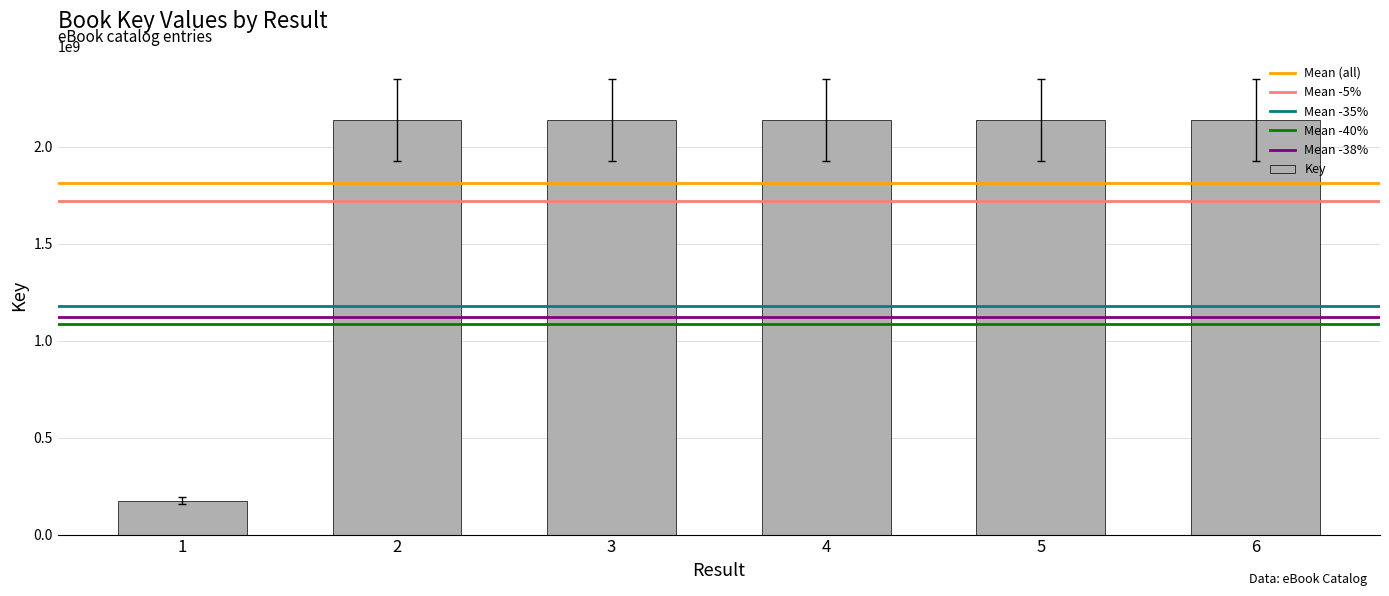

What is the greatest value displayed?

2137702768